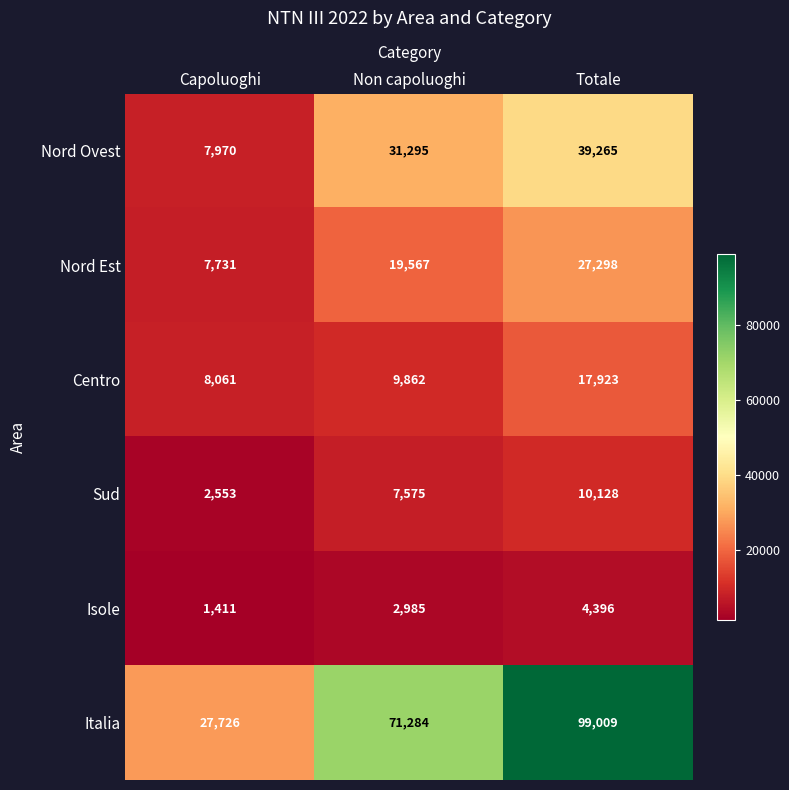

True or false: Centro has a value of 14429 at Capoluoghi.

False